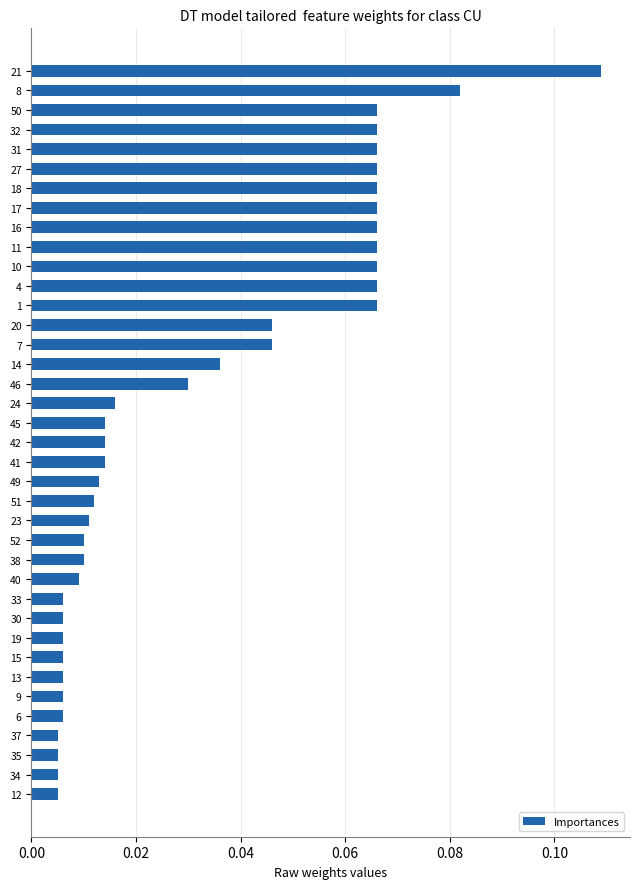

Which label corresponds to the largest value in the chart?

21